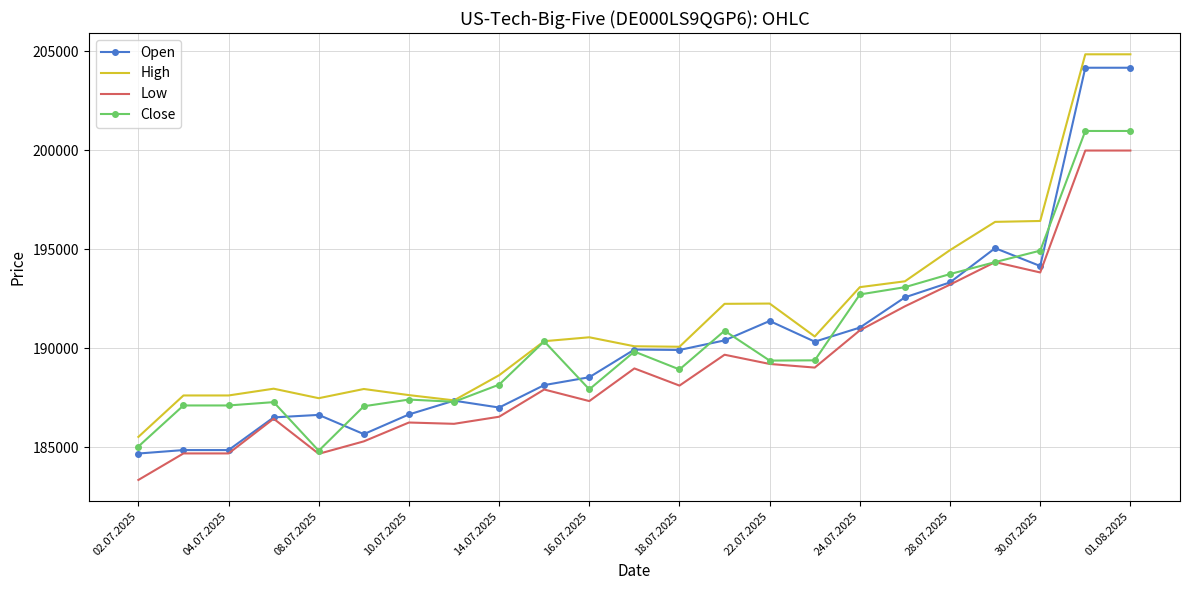

Which series has the largest range (max minus min)?

Open